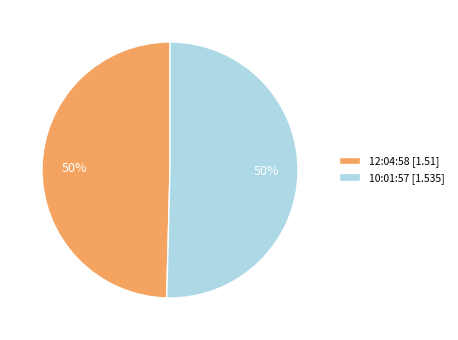

True or false: 10:01:57 accounts for 40% of the total.

False